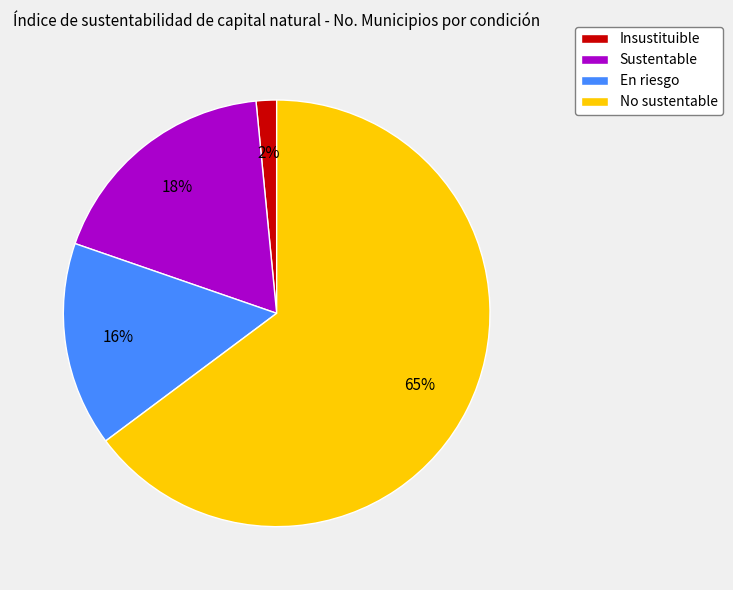

Rank the categories by value from highest to lowest.

No sustentable, Sustentable, En riesgo, Insustituible